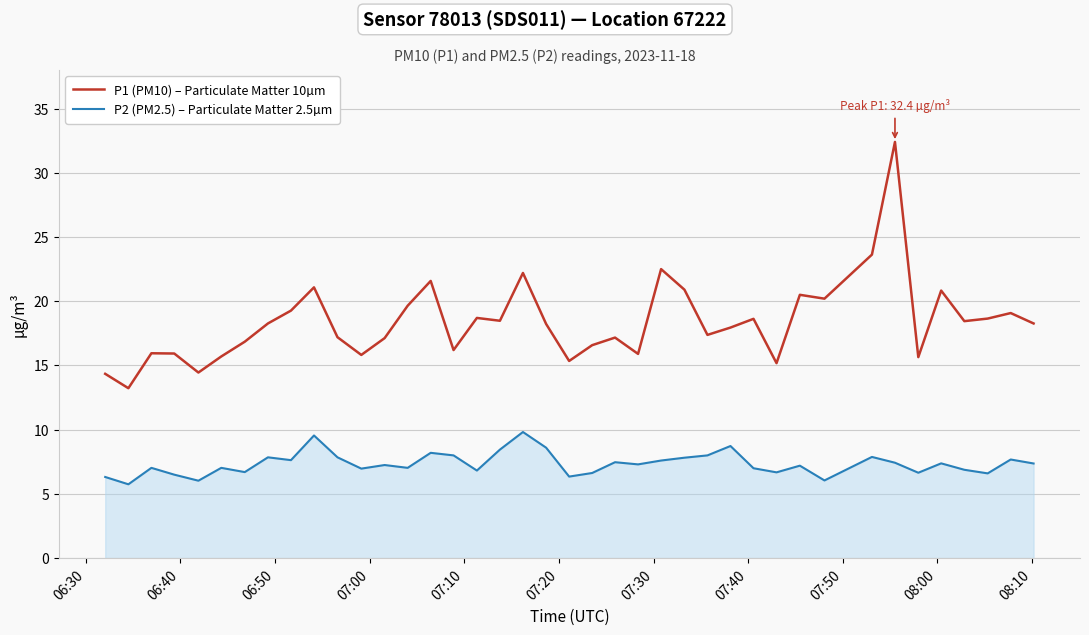

Which series has the widest spread of values?

P1 (PM10) – Particulate Matter 10µm